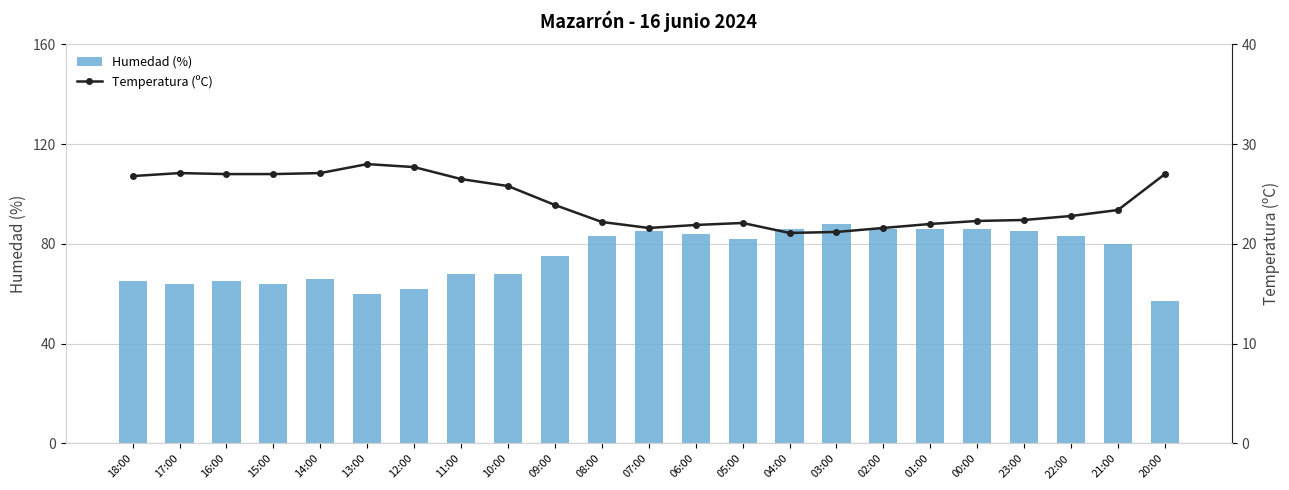

Reading left to right, transcribe all the data shown in this chart.

Humedad (%): 65.0	64.0	65.0	64.0	66.0	60.0	62.0	68.0	68.0	75.0	83.0	85.0	84.0	82.0	86.0	88.0	86.0	86.0	86.0	85.0	83.0	80.0	57.0
Temperatura (ºC): 26.8	27.1	27.0	27.0	27.1	28.0	27.7	26.5	25.8	23.9	22.2	21.6	21.9	22.1	21.1	21.2	21.6	22.0	22.3	22.4	22.8	23.4	27.0